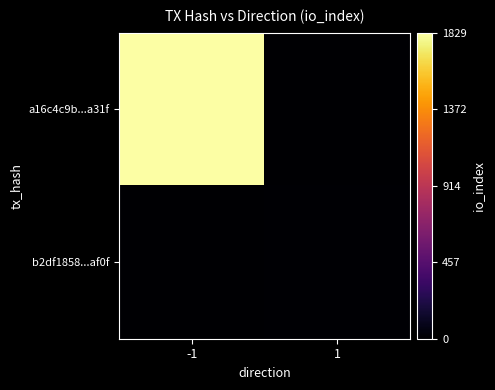

What is the total value across all series at -1?

1829